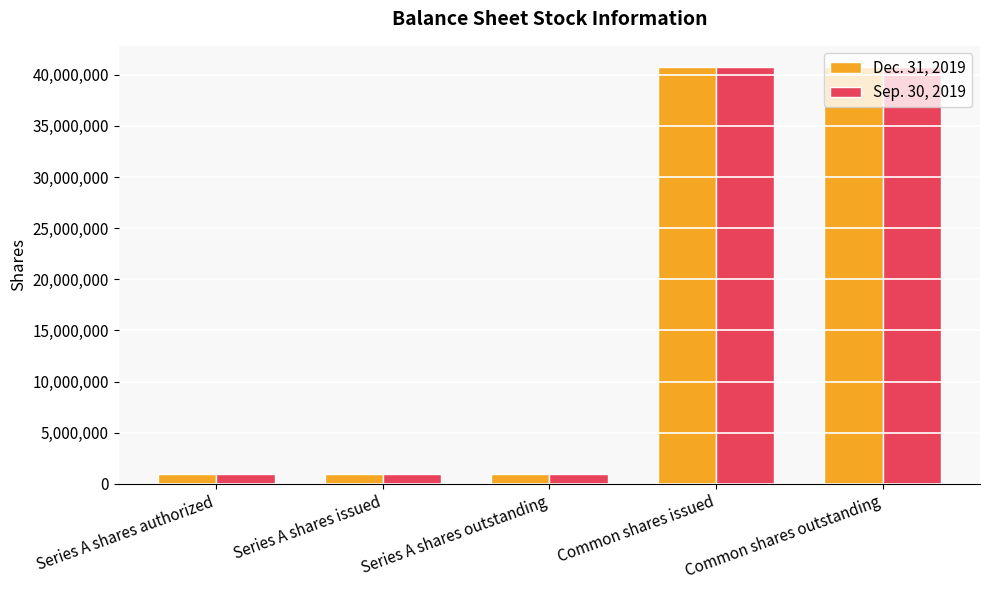

How many bars are there in each group?

2